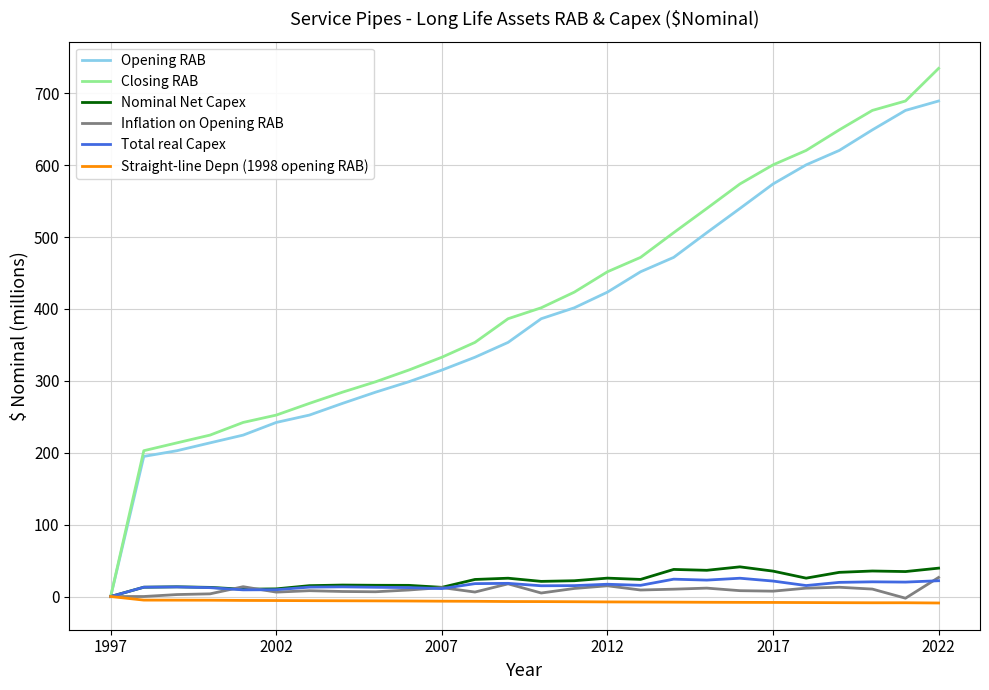

True or false: Inflation on Opening RAB has more than 1 interior local peaks.

True